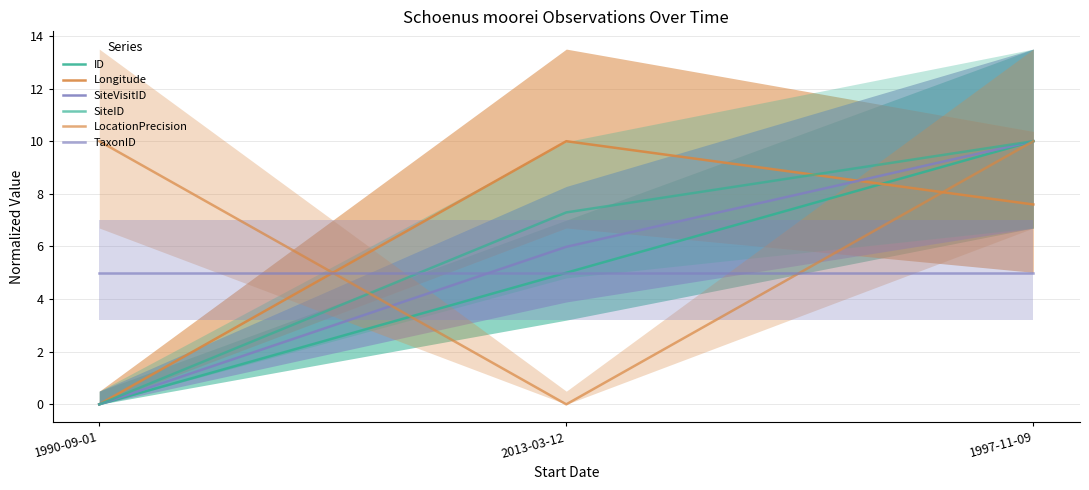

What are all the series names shown in the legend?

ID, Longitude, SiteVisitID, SiteID, LocationPrecision, TaxonID